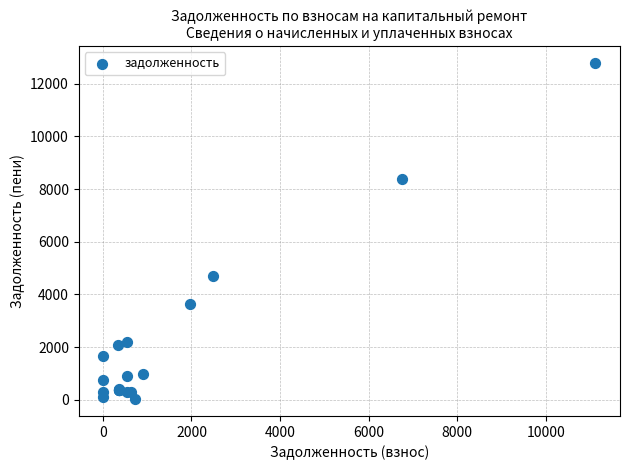

What Y value in the scatter plot is closest to 6407?

4702.9